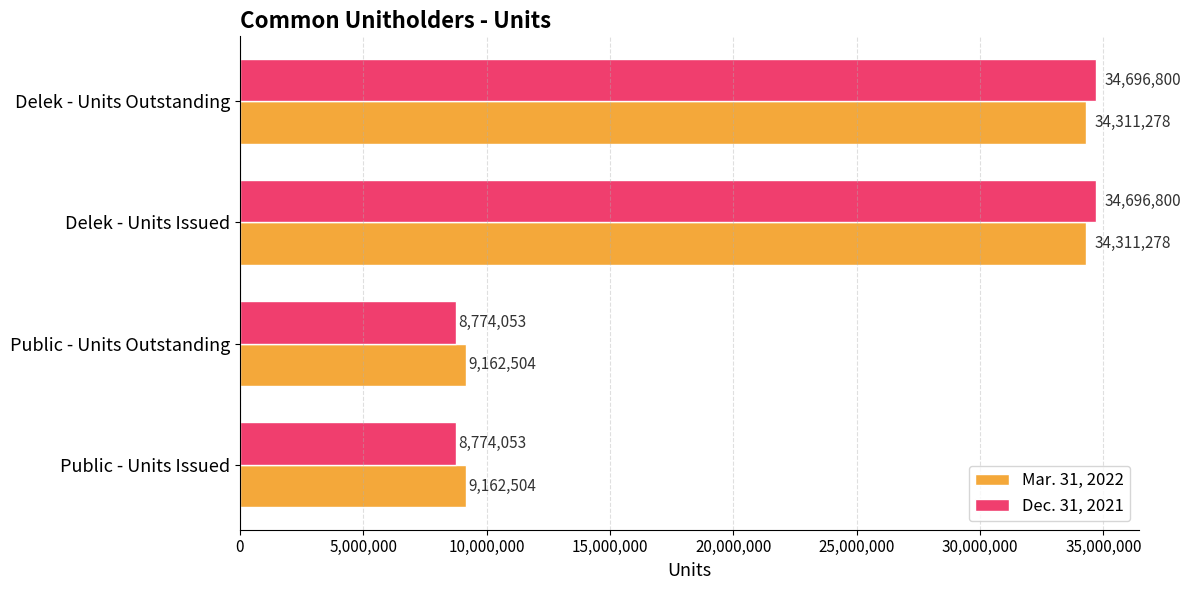

True or false: Dec. 31, 2021 has a value of 5929378 at Public - Units Issued.

False